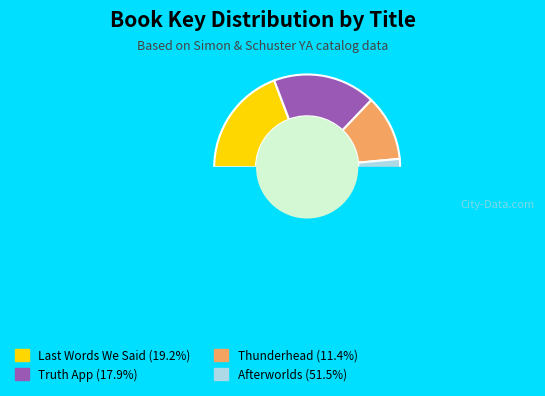

Rank the categories by value from highest to lowest.

Afterworlds, Last Words We Said, Truth App, Thunderhead